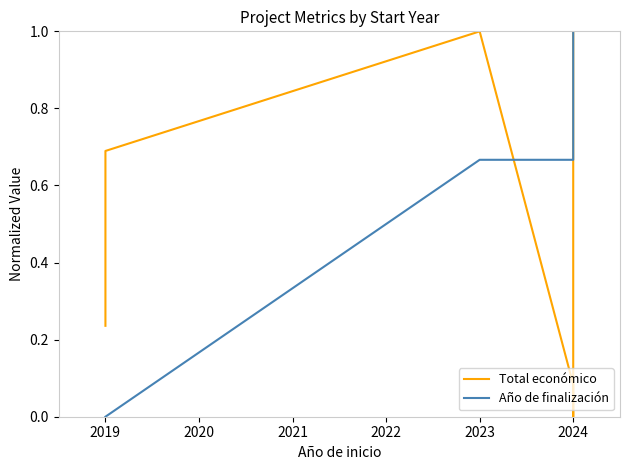

The value of Año de finalización at 2022 is 0.9. True or false?

False